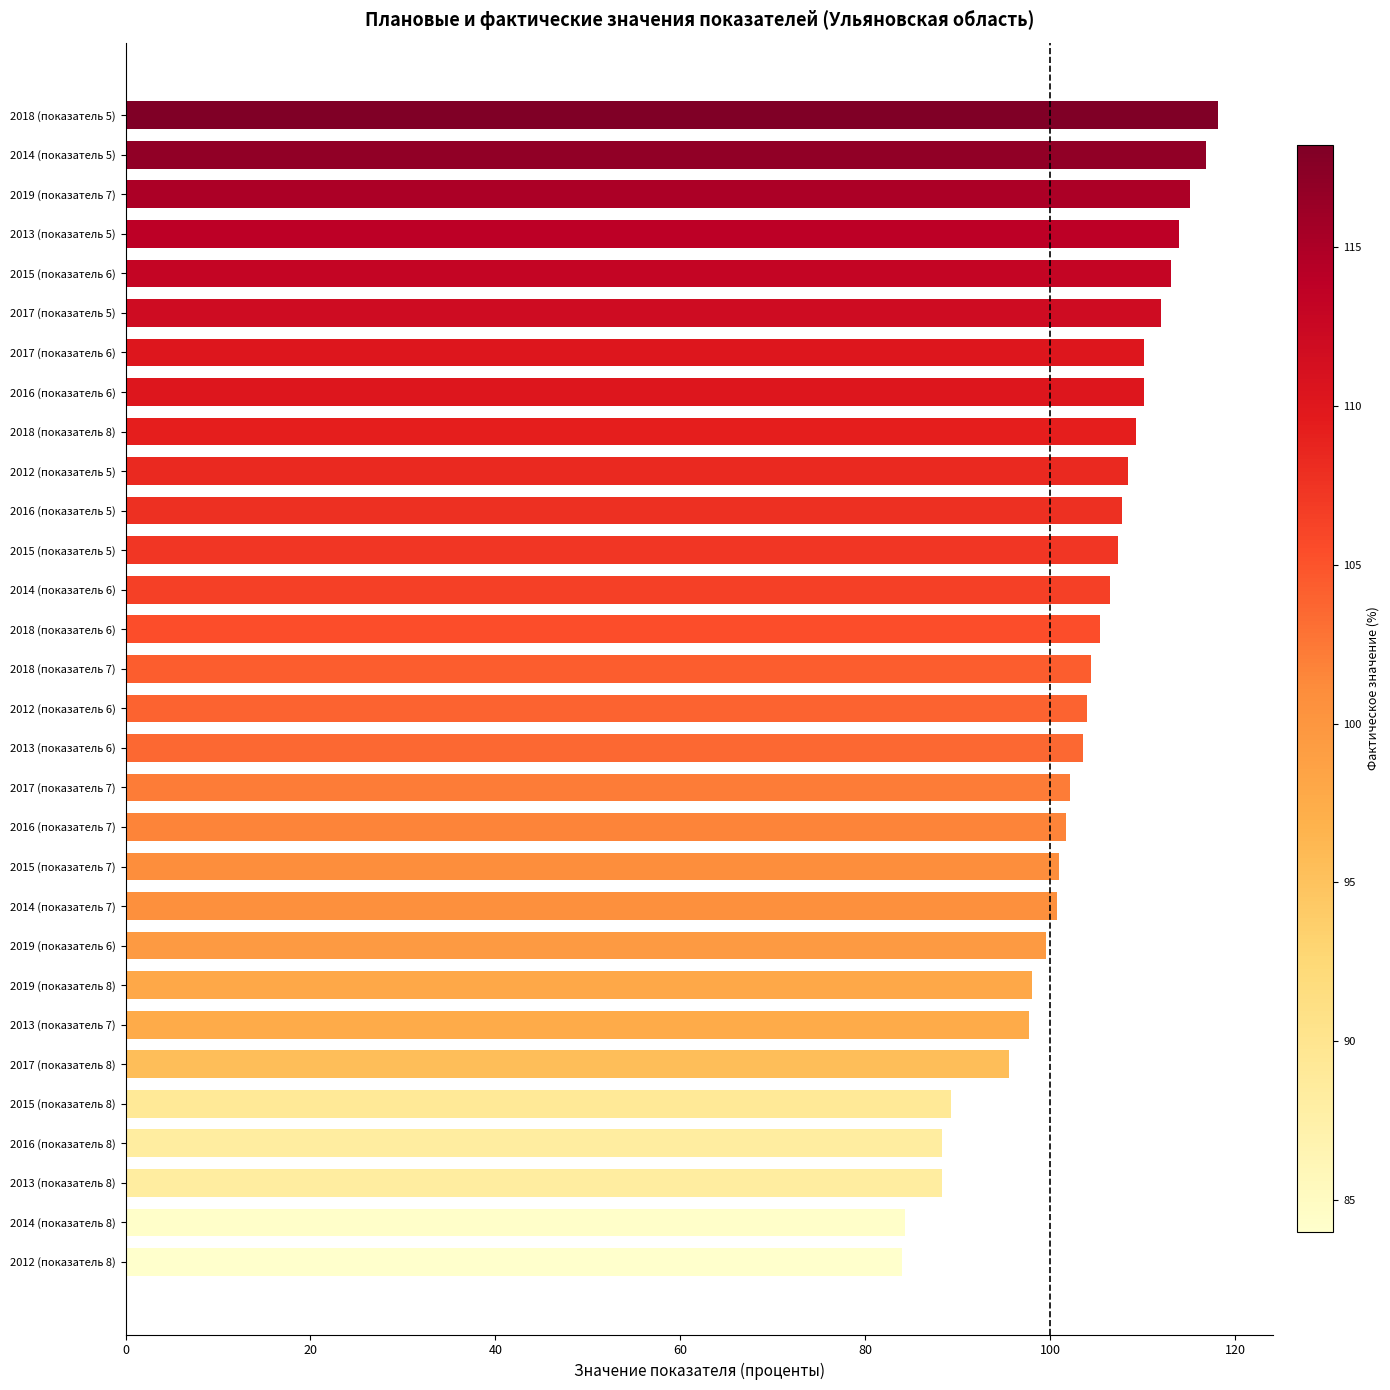

Which has a higher value, 2017 (показатель 8) or 2016 (показатель 8)?

2017 (показатель 8)